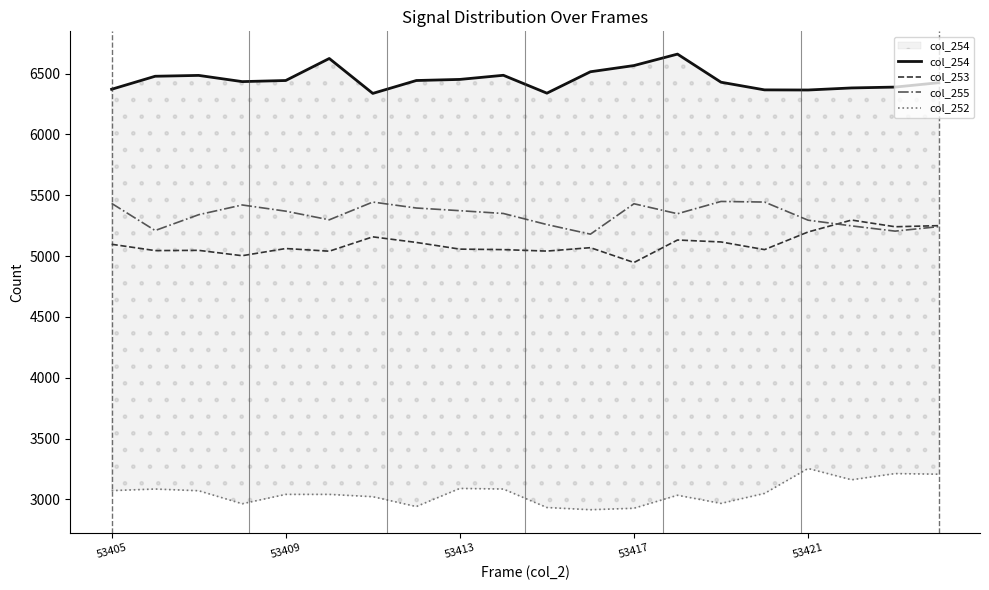

True or false: col_253 has a value of 8483 at 53405.

False